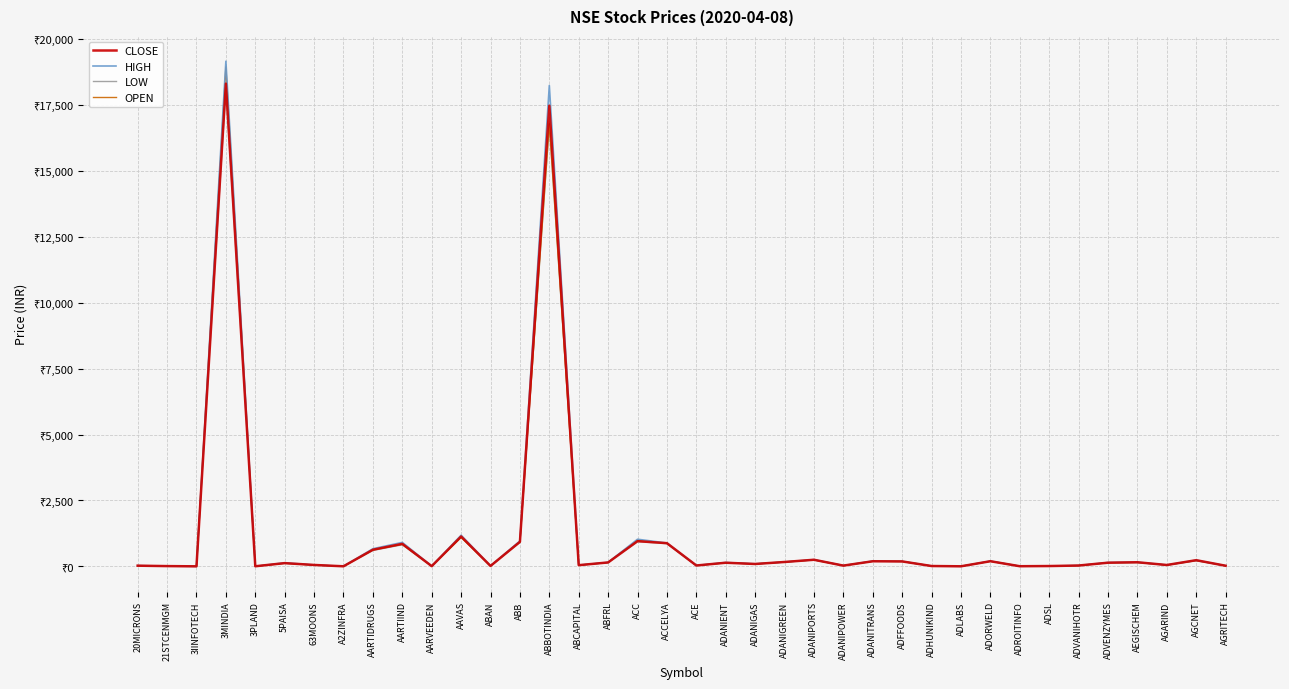

What are all the series names shown in the legend?

CLOSE, HIGH, LOW, OPEN